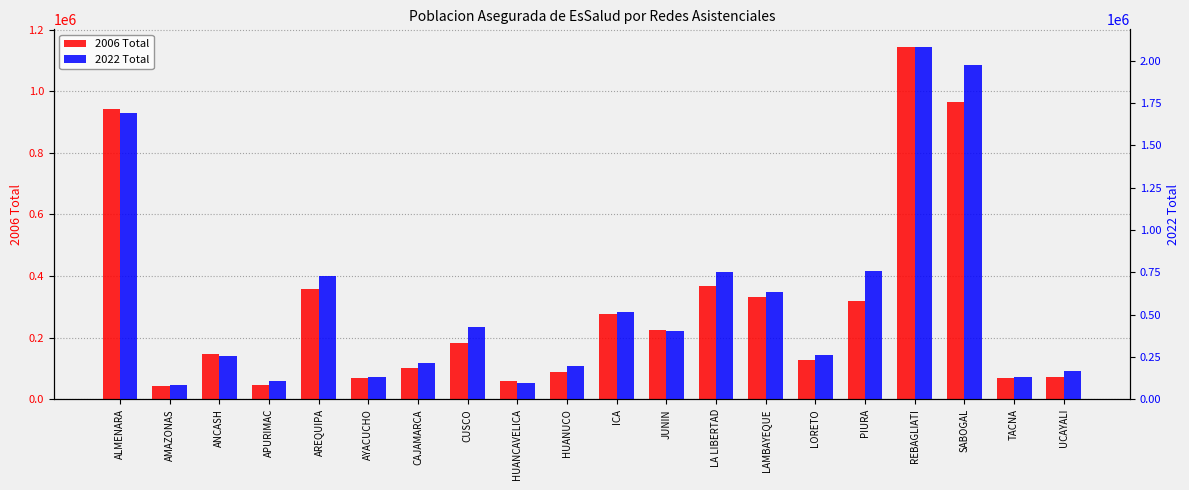

Reading left to right, what are all the values shown in this chart?

2006 Total: 942010	42438	147831	45452	358451	69509	100961	184039	59790	88517	276621	223940	366694	332999	125937	319373	1143645	965573	68518	70778
2022 Total: 1688869	84169	254720	110379	726295	131304	213081	426196	97700	199266	517081	406229	754624	634800	261974	758554	2081776	1972753	132907	164318